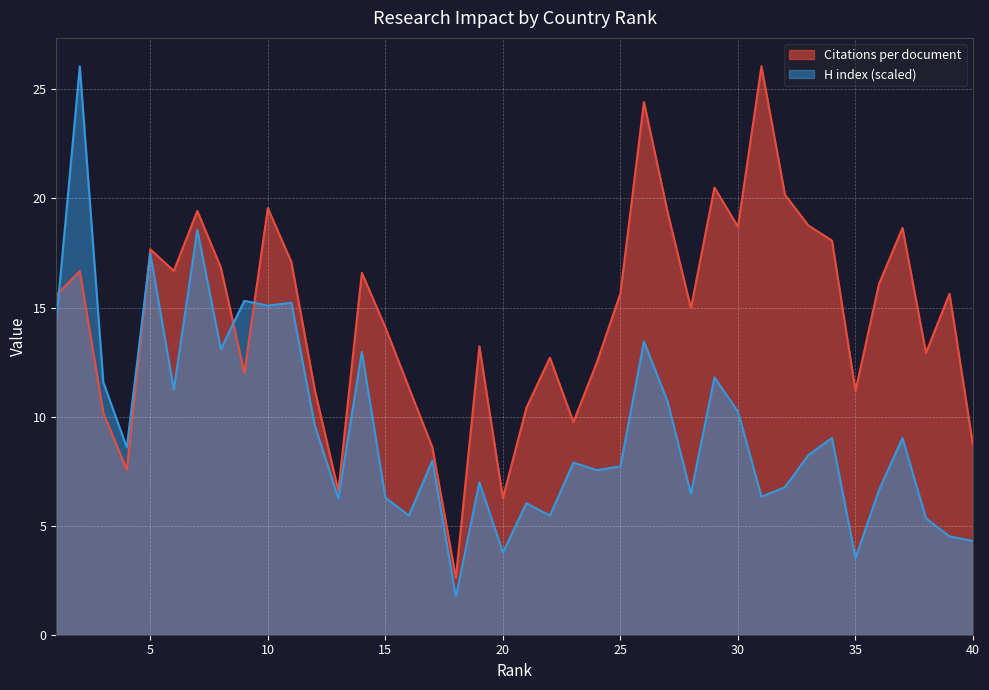

Which series has the largest range (max minus min)?

H index (scaled)